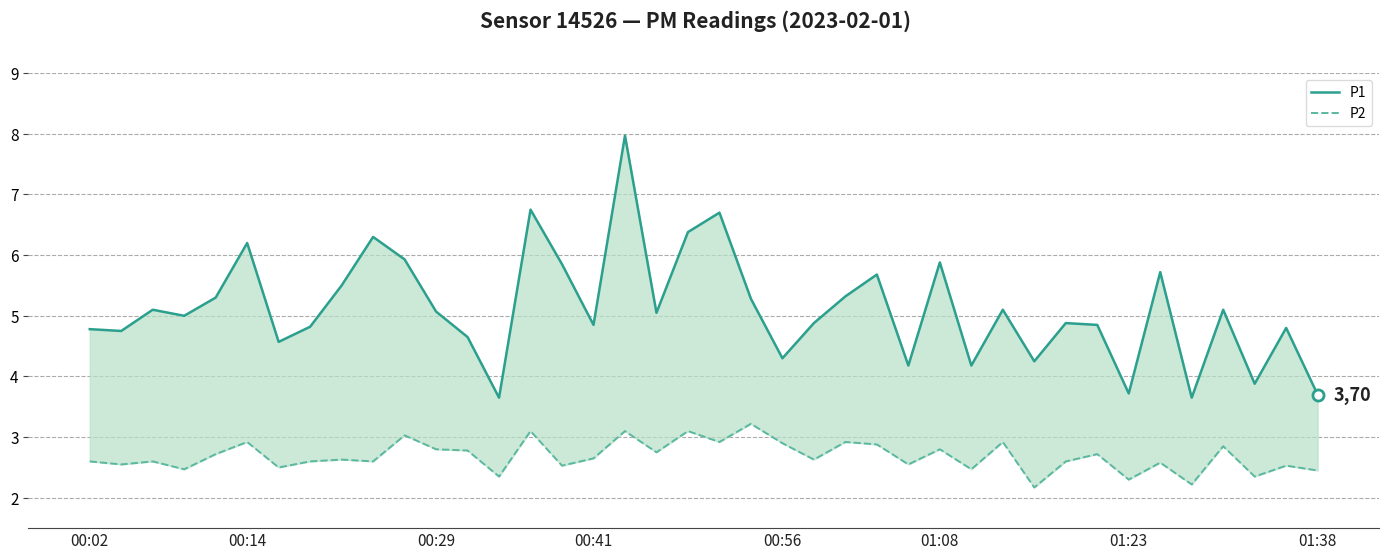

List the labels in order of P2 value, smallest first.

30, 35, 33, 13, 37, 39, 00:41, 28, 01:23, 15, 38, 00:14, 26, 34, 00:02, 00:29, 01:38, 9, 31, 8, 23, 16, 00:56, 32, 18, 12, 11, 27, 36, 25, 22, 01:08, 20, 24, 29, 10, 14, 17, 19, 21